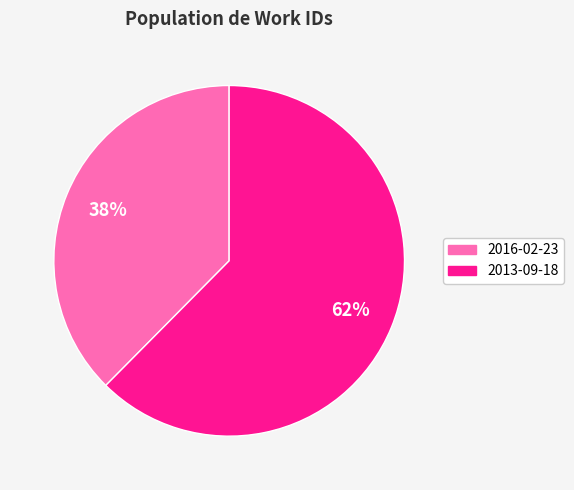

What is the largest slice in the pie chart?

2013-09-18